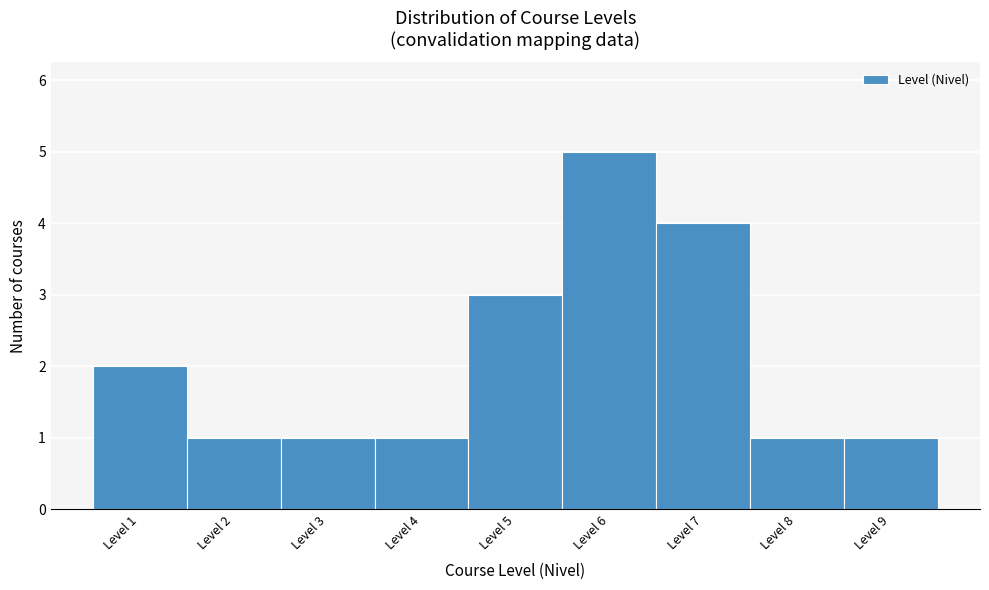

Reading left to right, transcribe all the data shown in this chart.

2	1	1	1	3	5	4	1	1